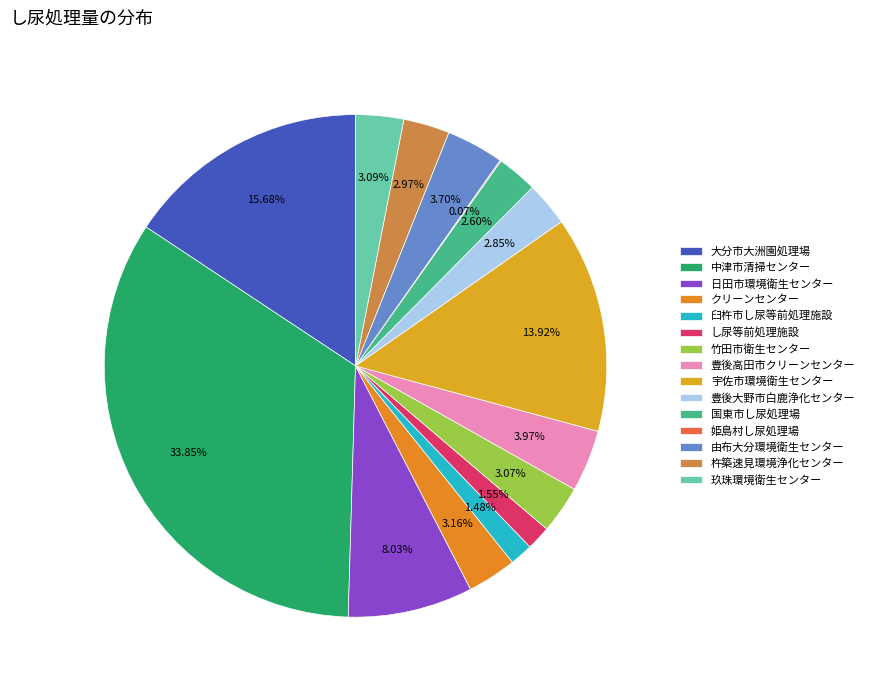

To the nearest percent, what is the difference between the largest and smallest slice percentages?

34%